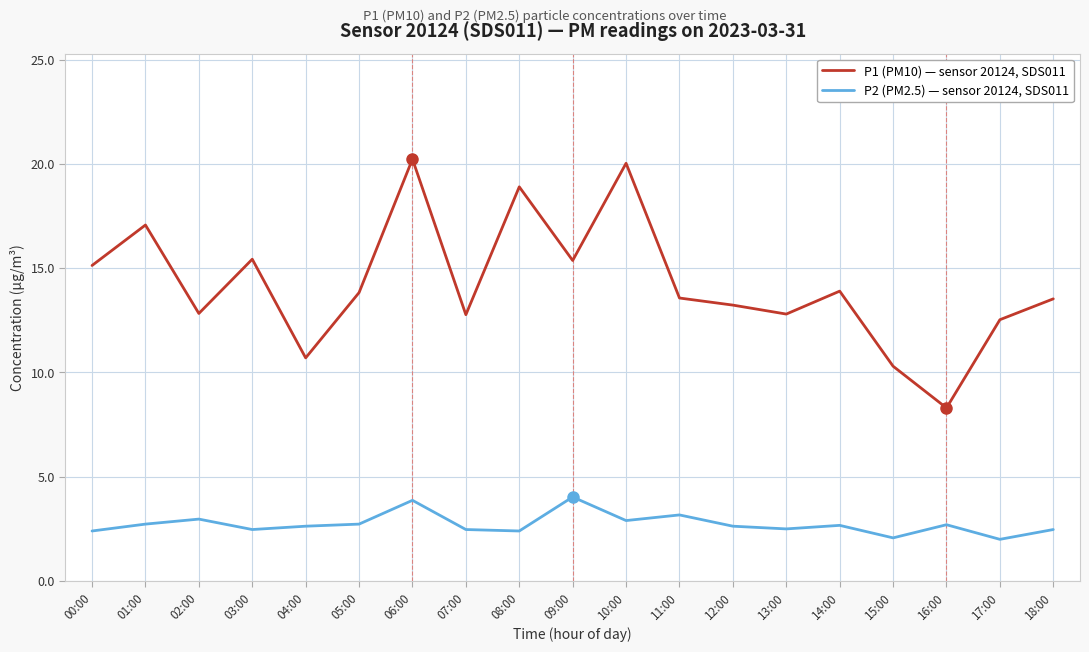

List the series in order of their overall mean, lowest first.

P2 (PM2.5) — sensor 20124, SDS011, P1 (PM10) — sensor 20124, SDS011